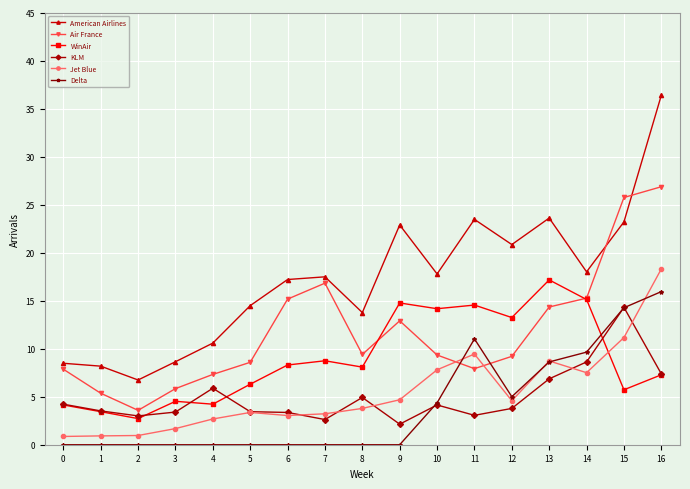

True or false: Delta and Jet Blue intersect in this chart.

True